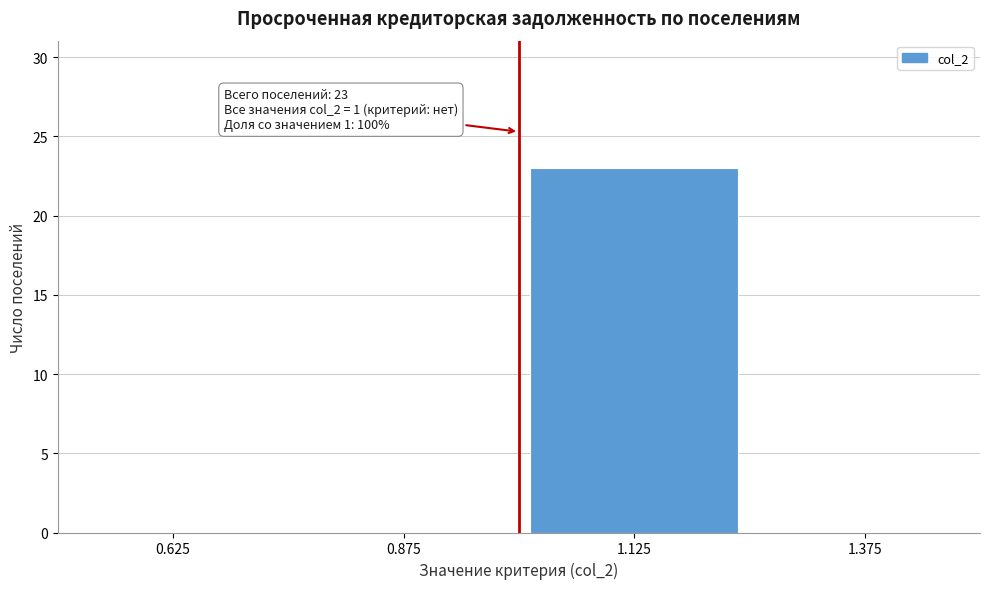

Which range on the x-axis has the tallest bar?

1.00 to 1.25